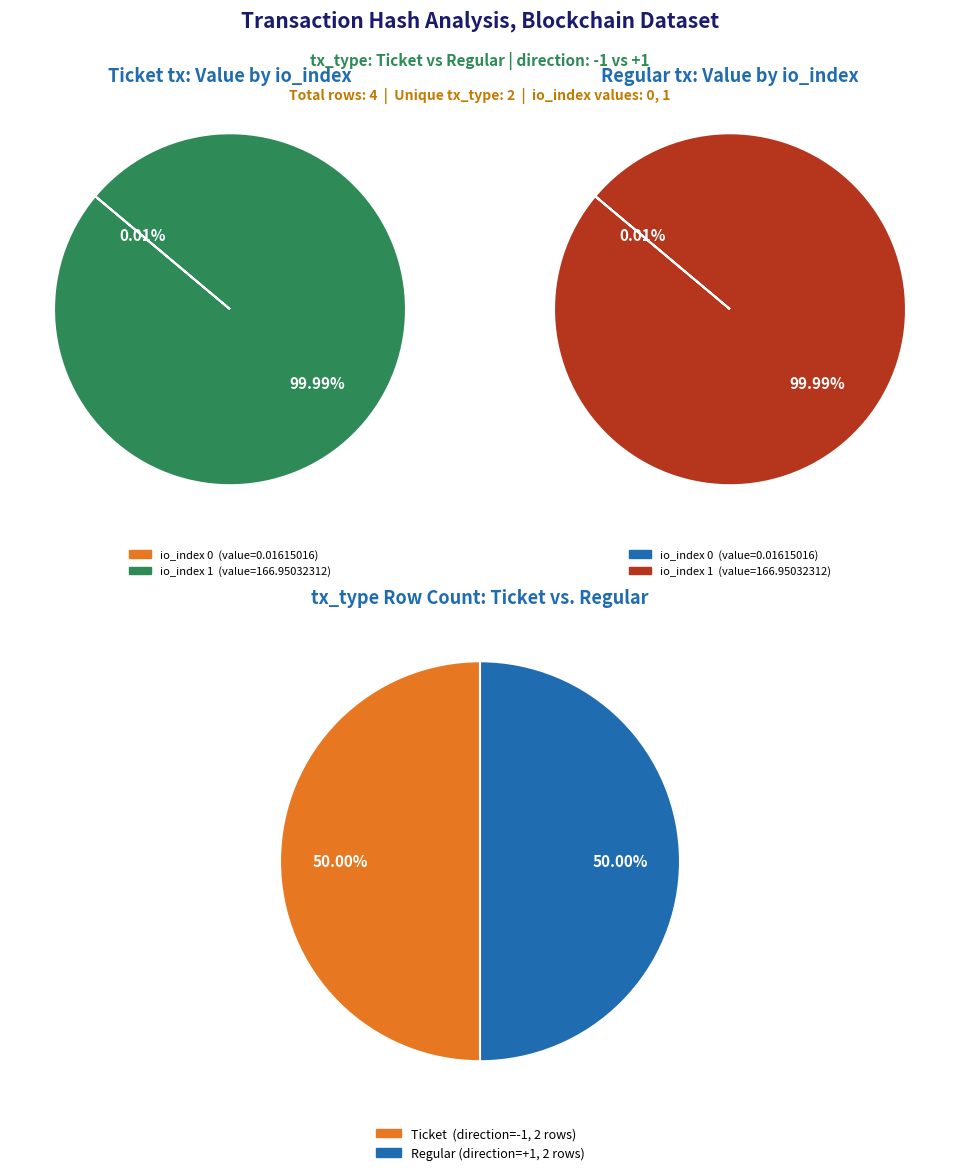

True or false: io_index 0 accounts for 0% of the total.

True